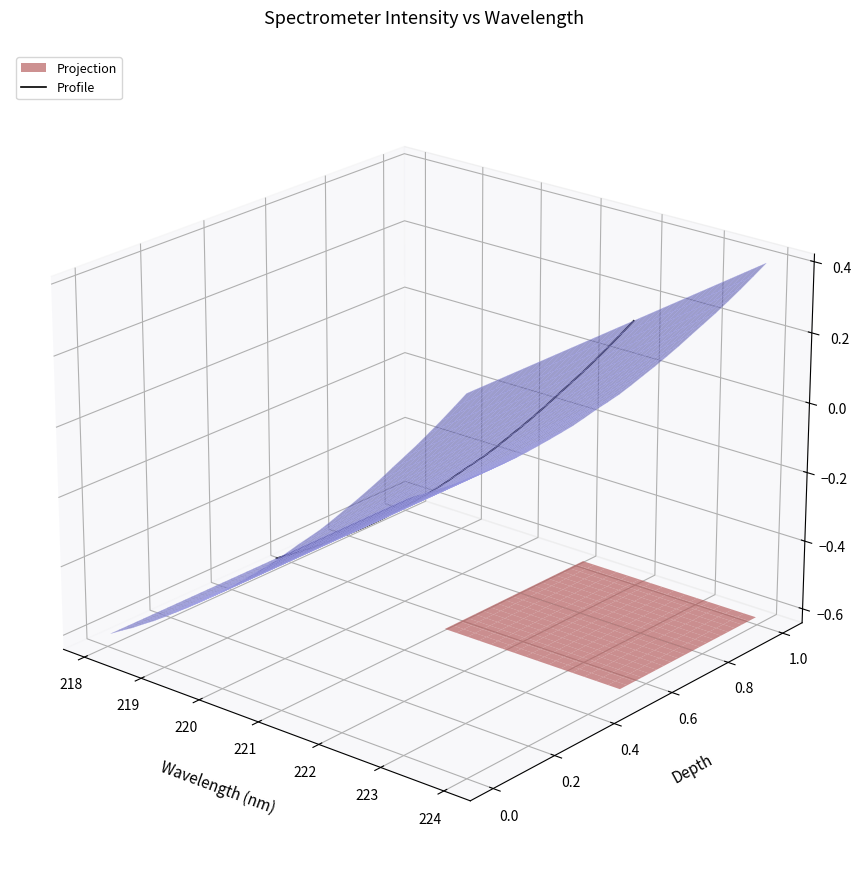

How many lines are shown in the chart?

1